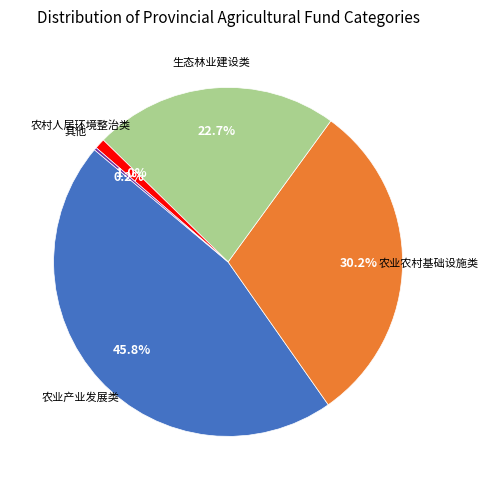

Does any single category account for the majority?

No